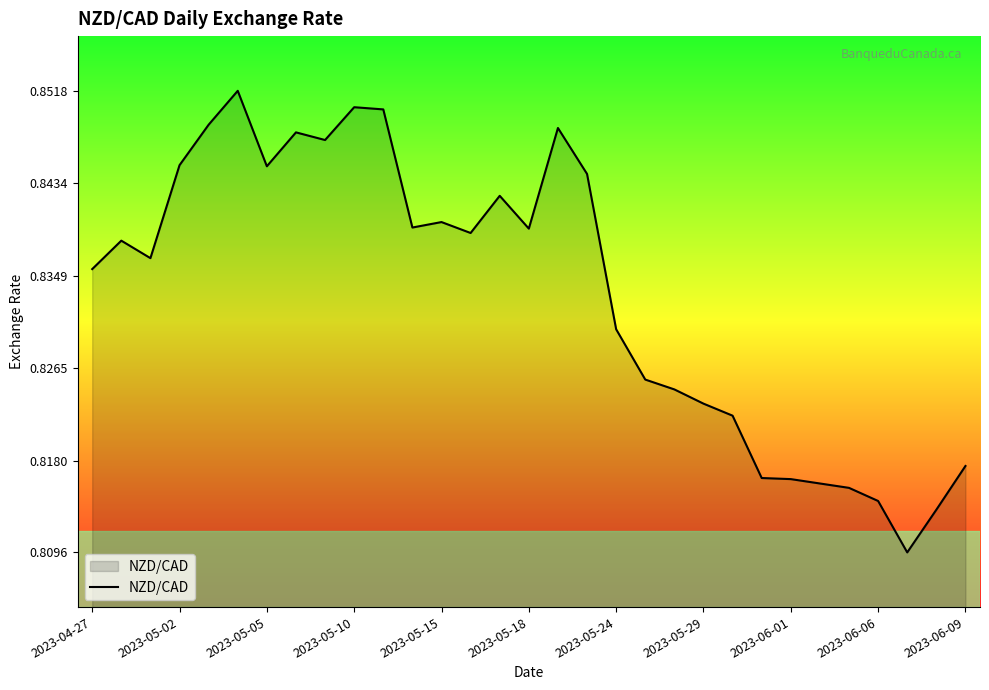

Does the chart display data point markers on the line(s)?

No